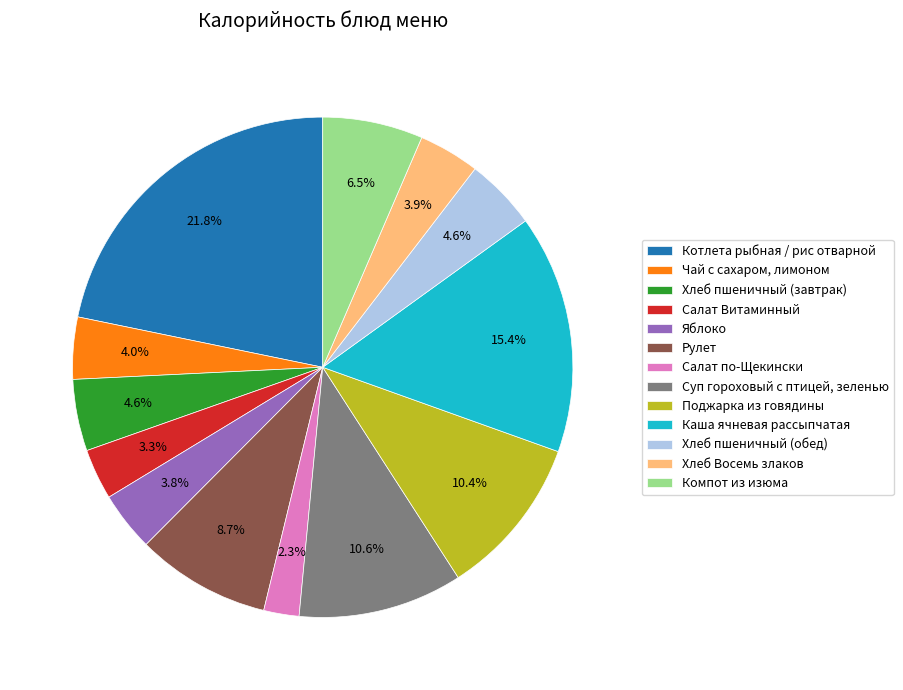

What is the largest slice in the pie chart?

Котлета рыбная / рис отварной